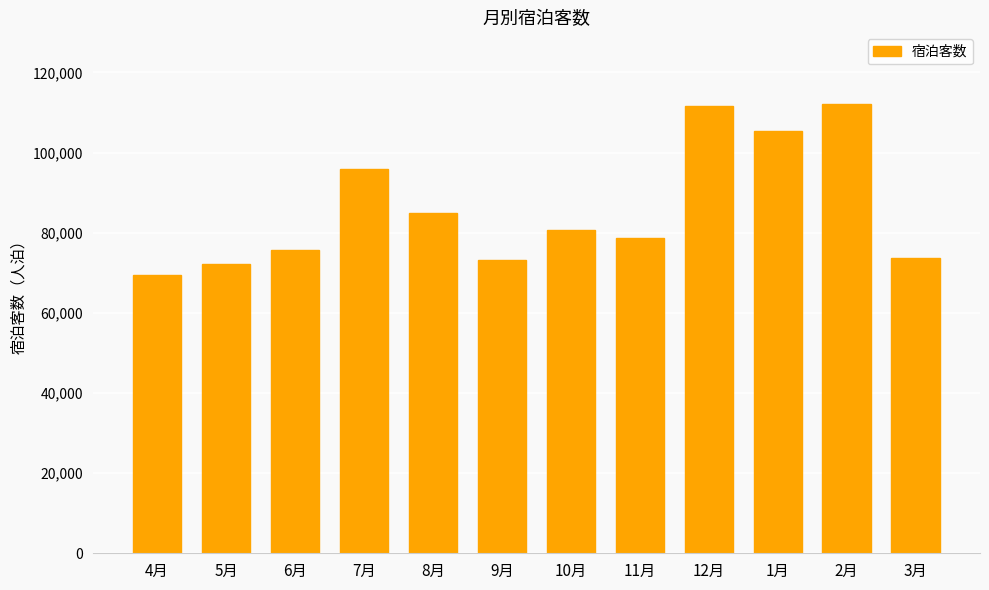

Are the bars grouped side by side (vs. stacked)?

No